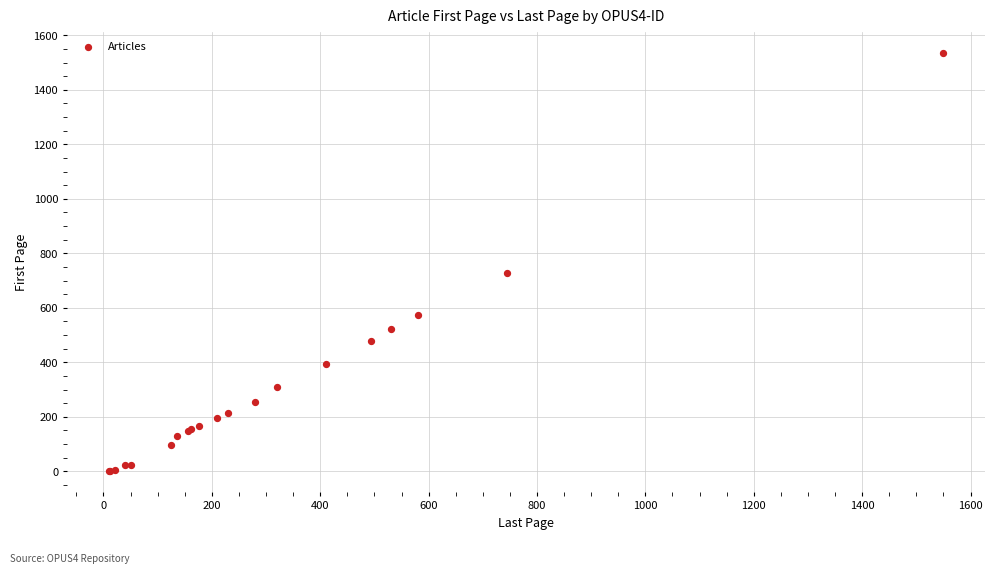

What Y value in the scatter plot is closest to 769?

729